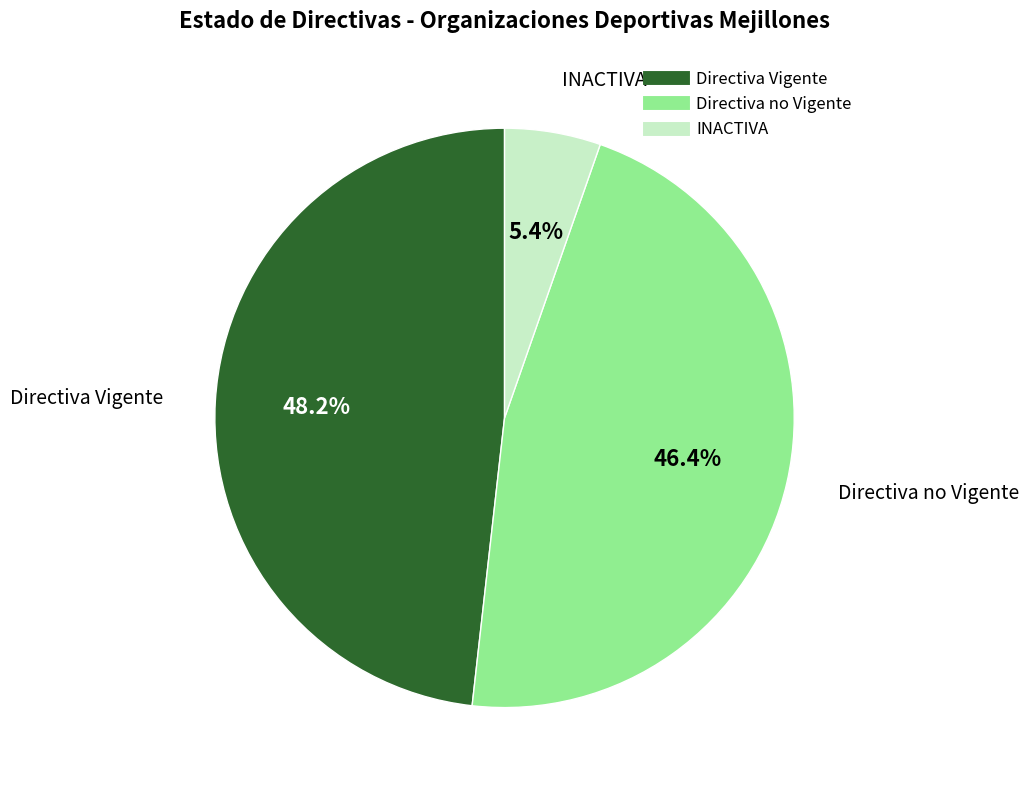

The INACTIVA slice represents 5% of the pie. True or false?

True